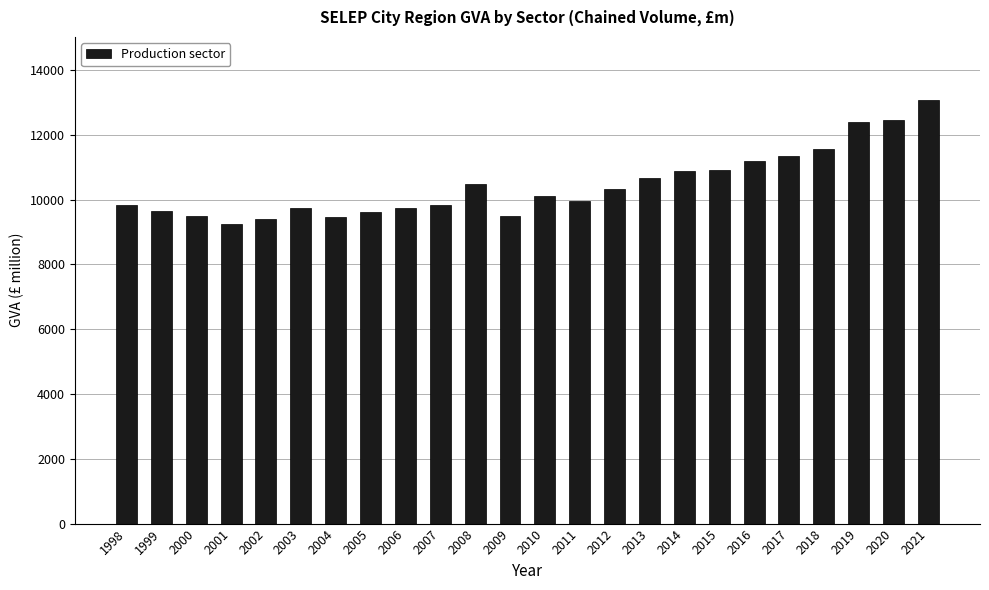

What is the difference between the second highest and second lowest values?

3042